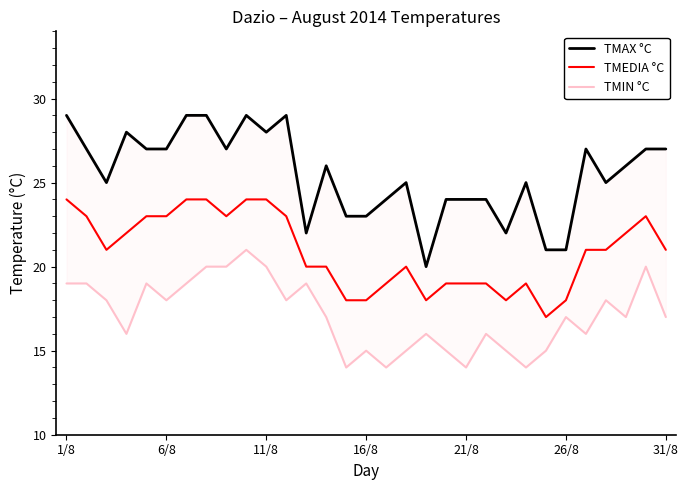

True or false: TMAX °C and TMEDIA °C intersect in this chart.

False